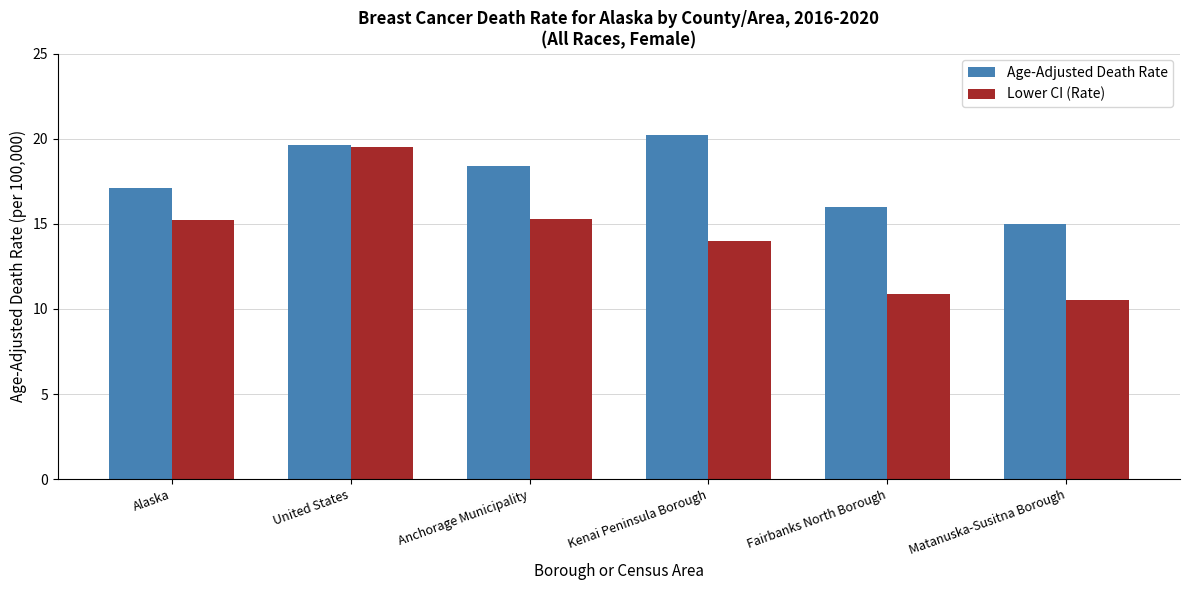

The value of Lower CI (Rate) at Alaska is 15.2. True or false?

True